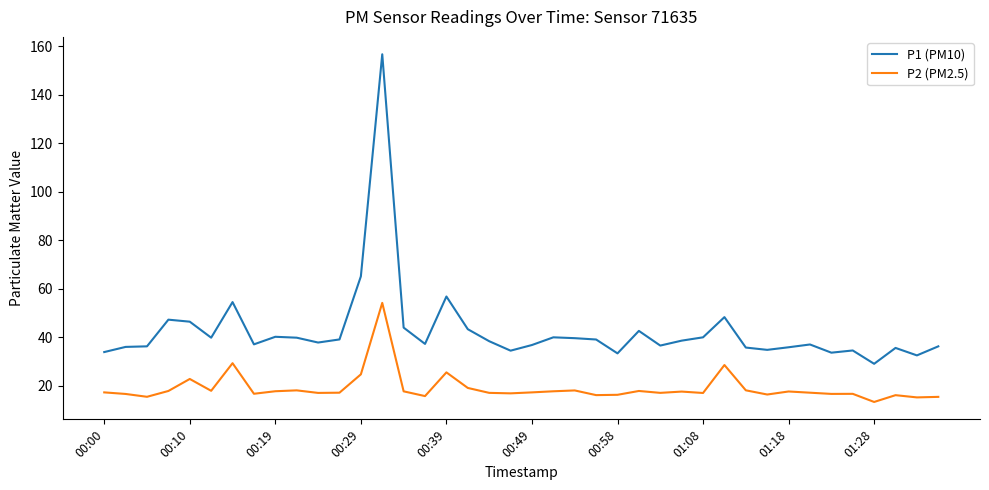

List the series in order of their peak value, lowest first.

P2 (PM2.5), P1 (PM10)